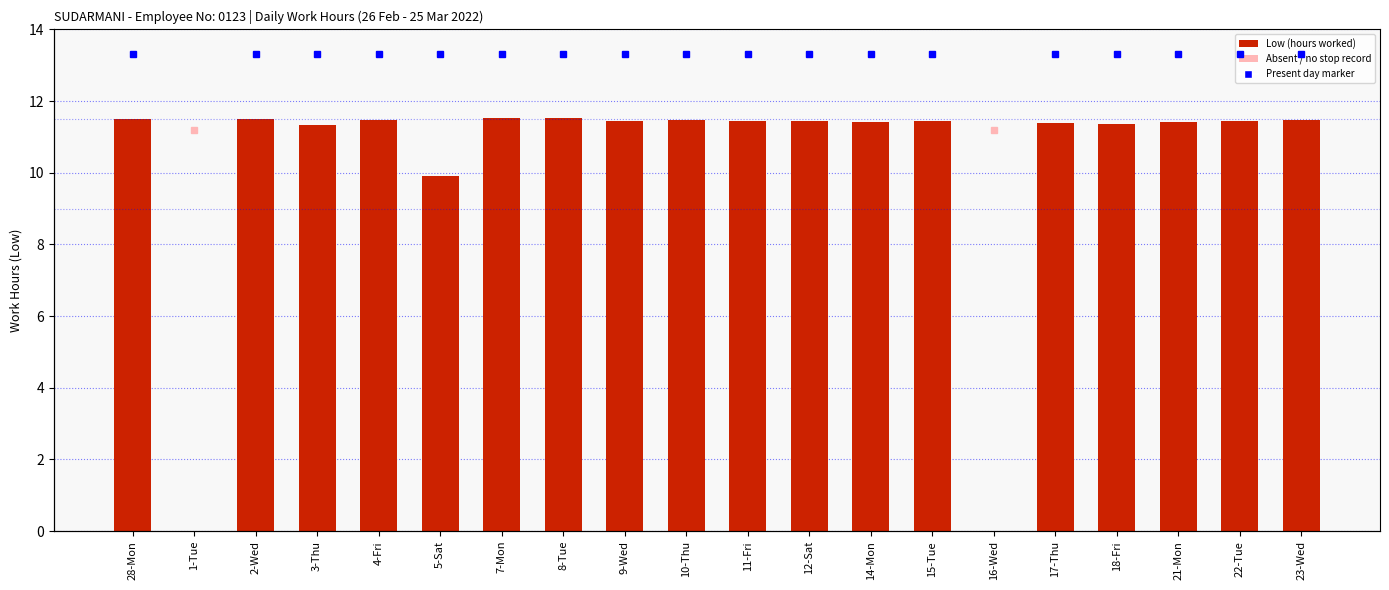

What is the difference between the second highest and minimum values?

11.5